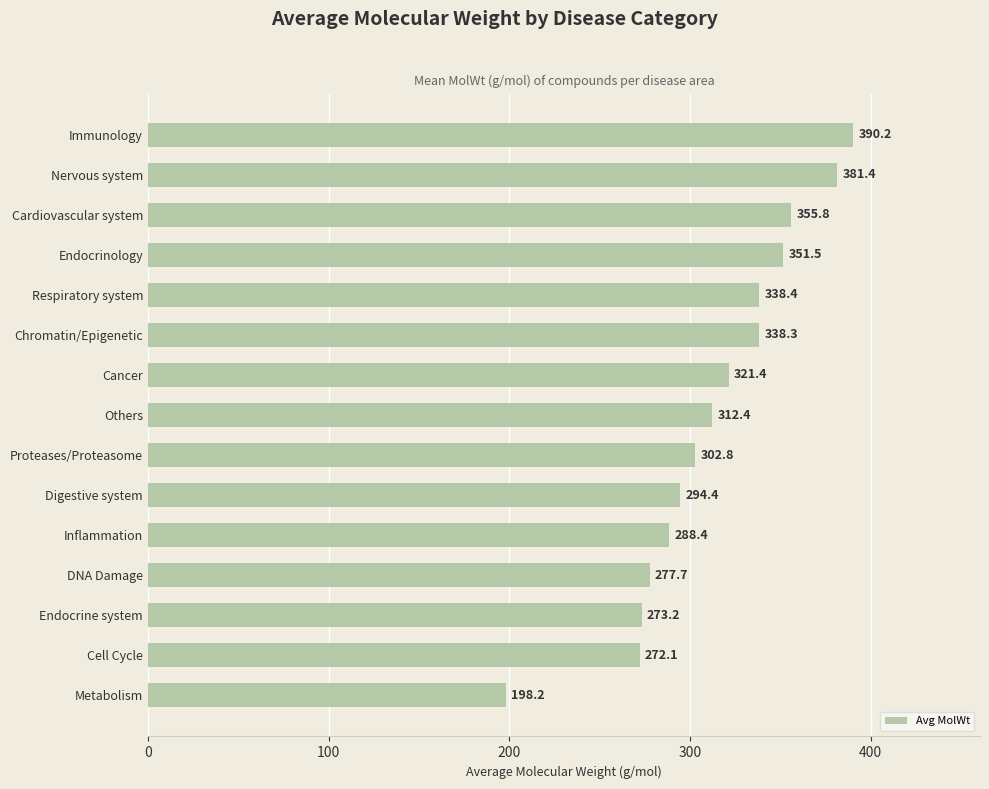

How many distinct data groups are displayed?

1